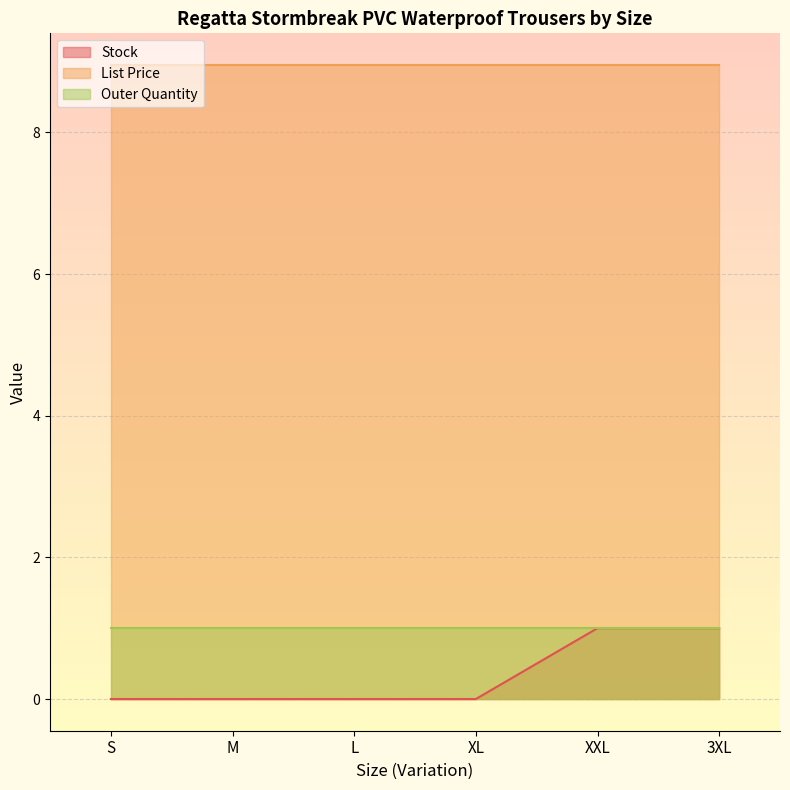

At how many categories does at least one series exceed 6?

6